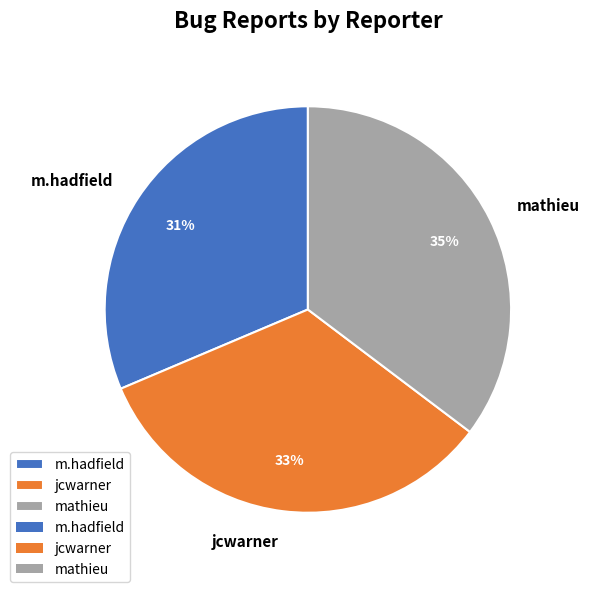

To the nearest percent, what is the average slice percentage?

33%